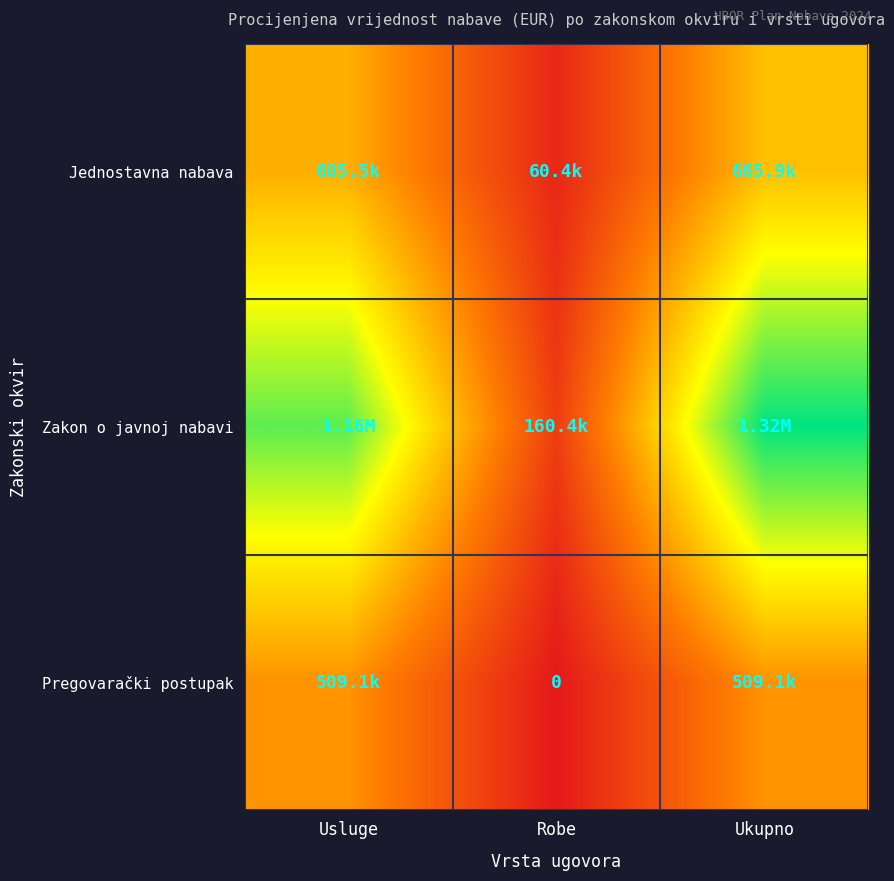

What is the total value across all series at Usluge?

2277491.2